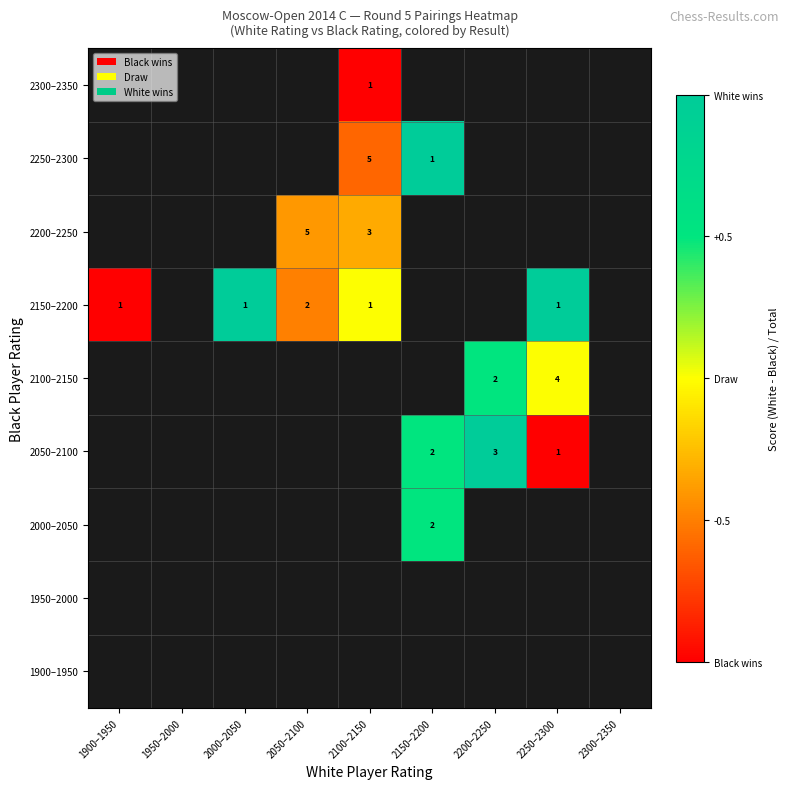

The value of 2150–2200 at 2250–2300 is 0.4. True or false?

False